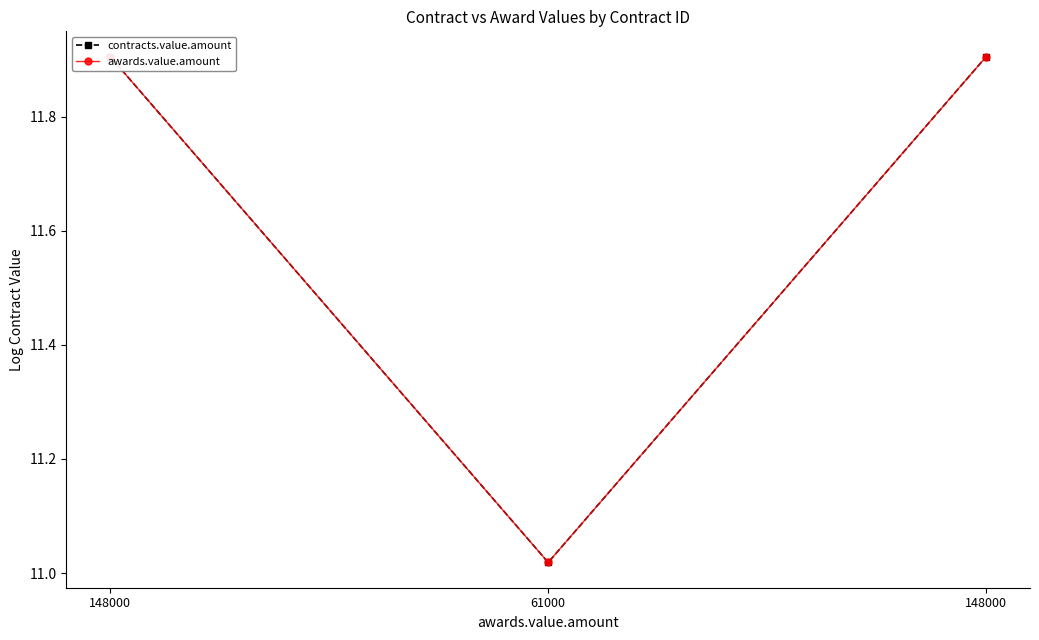

Does the chart display data point markers on the line(s)?

Yes